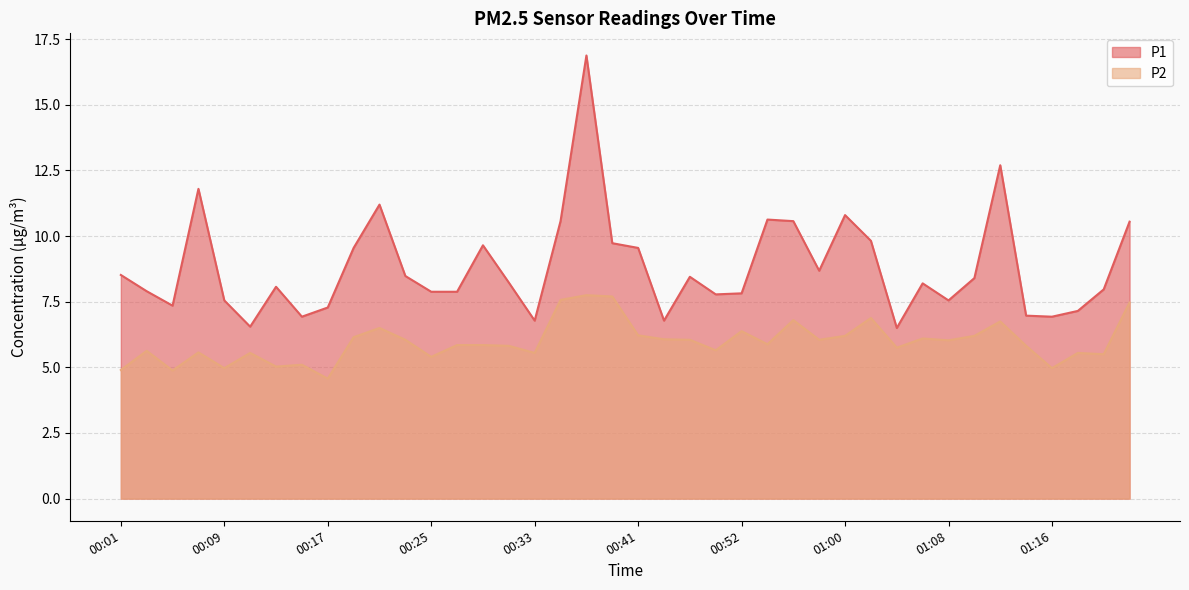

True or false: P2 has a value of 2.3 at 00:25.

False